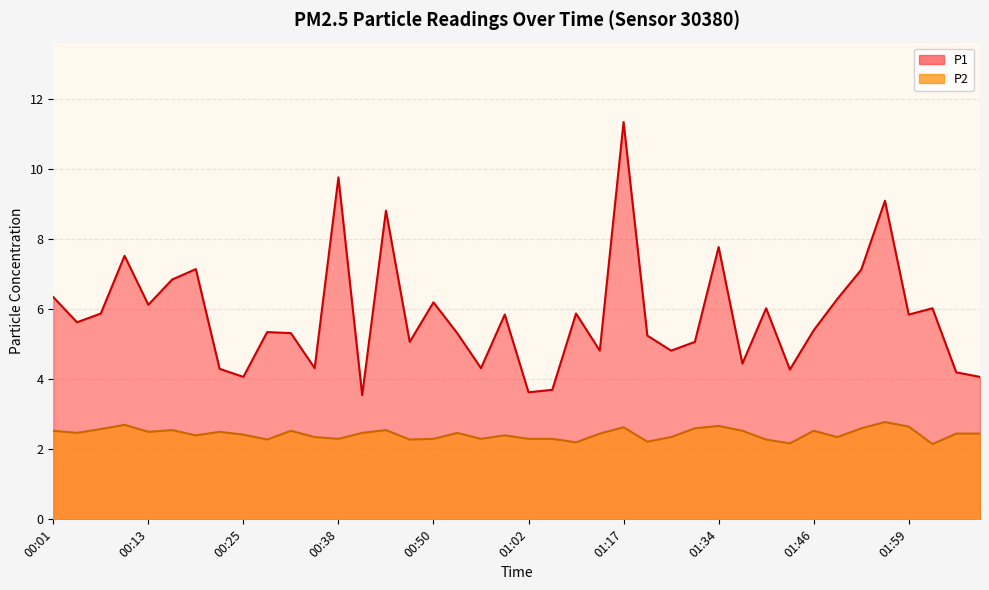

What is the value of the P2 point at the 7th from the left?

2.4